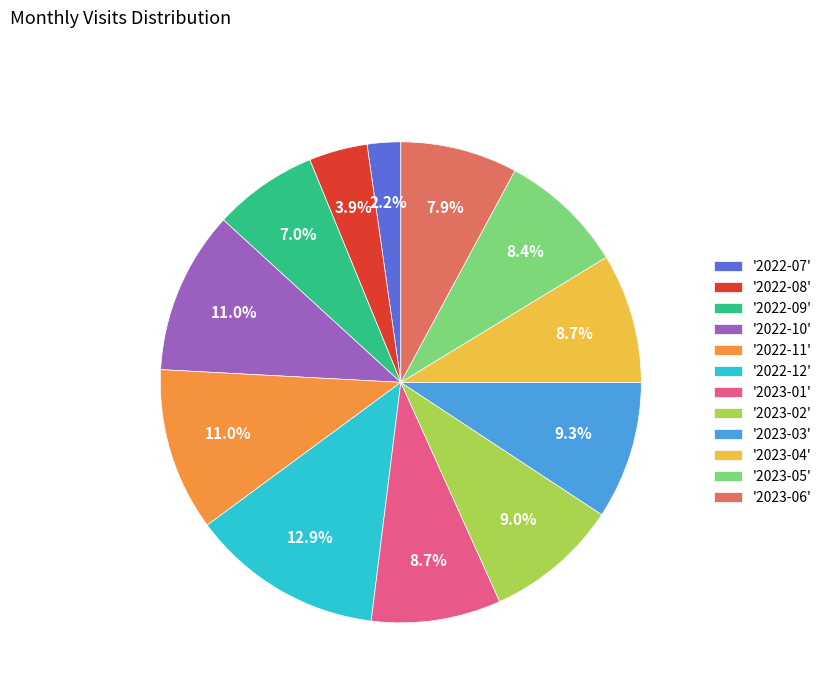

What is the smallest slice in the pie chart?

'2022-07'